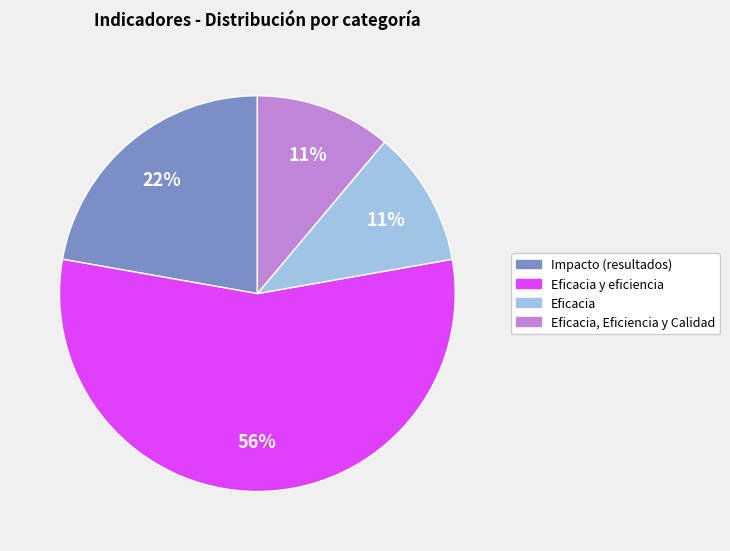

Does any single category account for the majority?

Yes